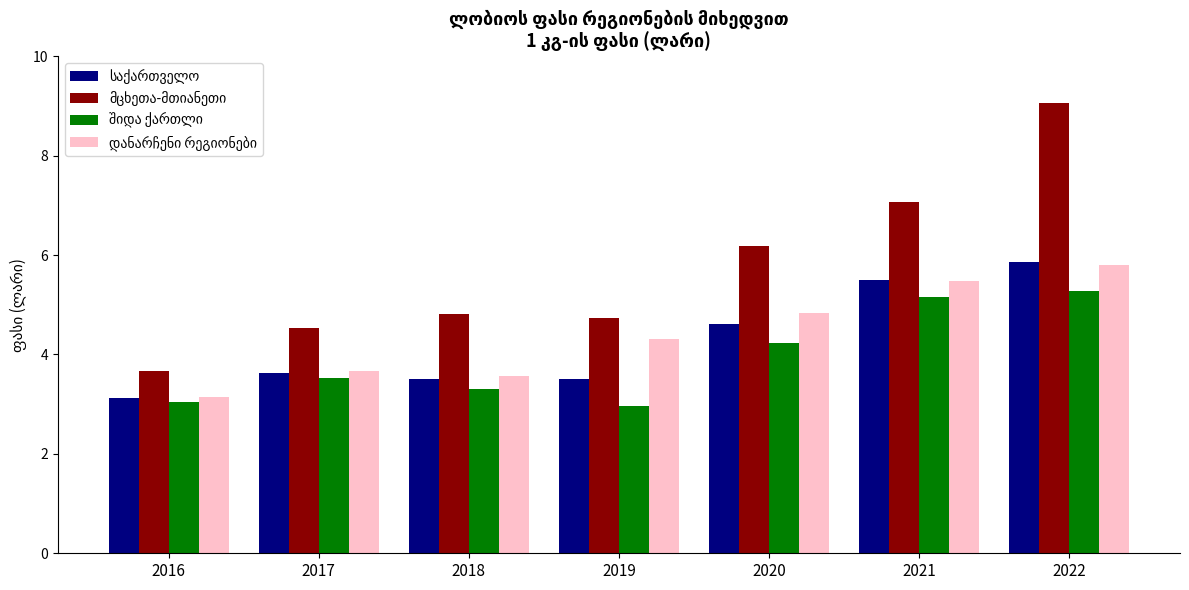

How many categories are shown in the chart?

7